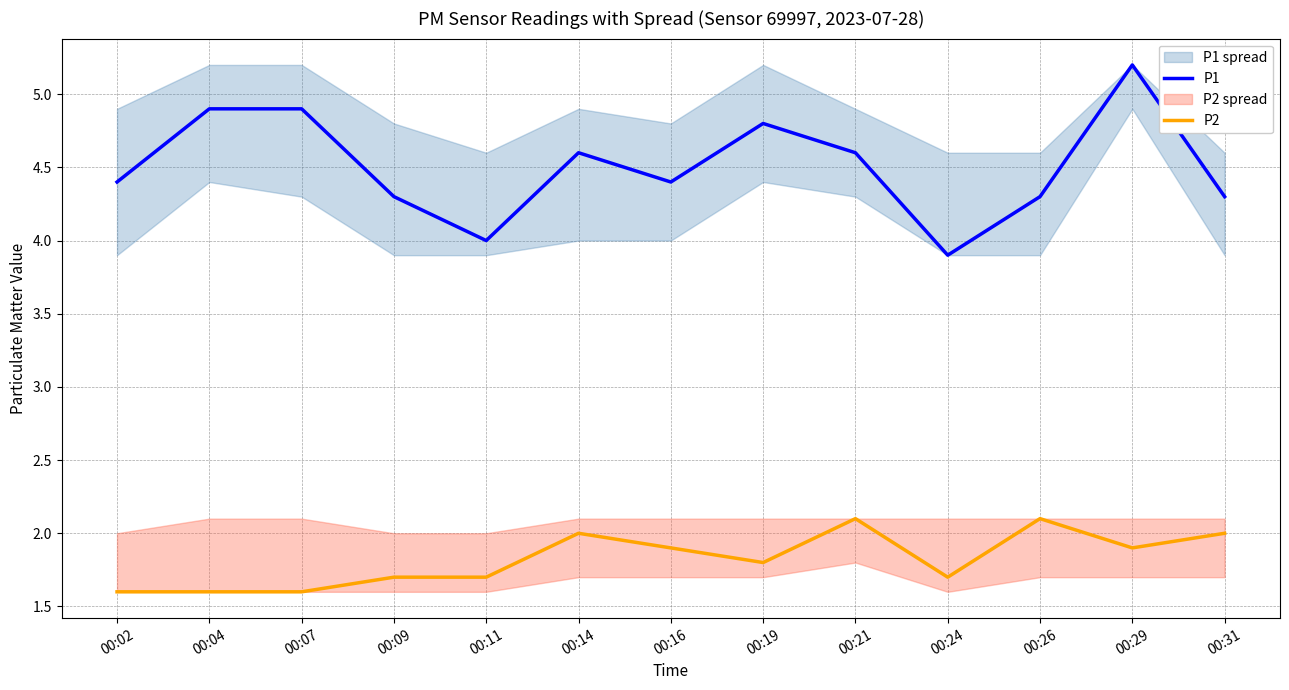

What is the sum of the P1 values at 00:09 and 00:07?

9.2